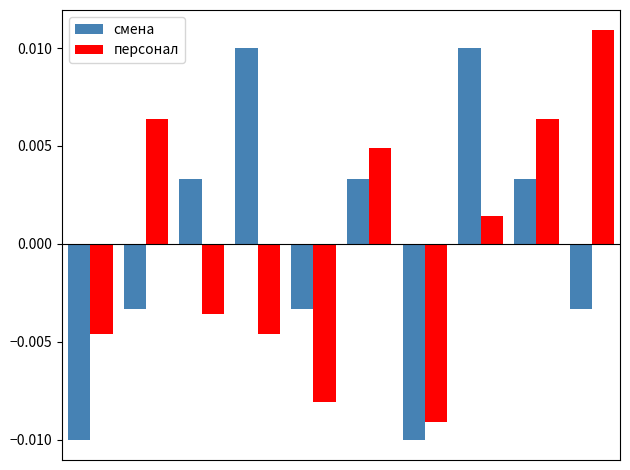

How many values in персонал are below zero?

5